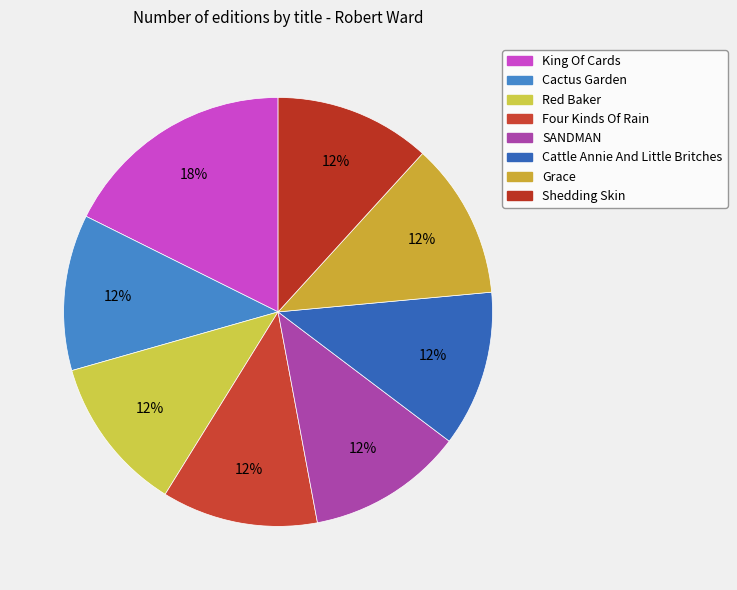

What is the ratio of the value at Four Kinds Of Rain to the value at SANDMAN?

1.0